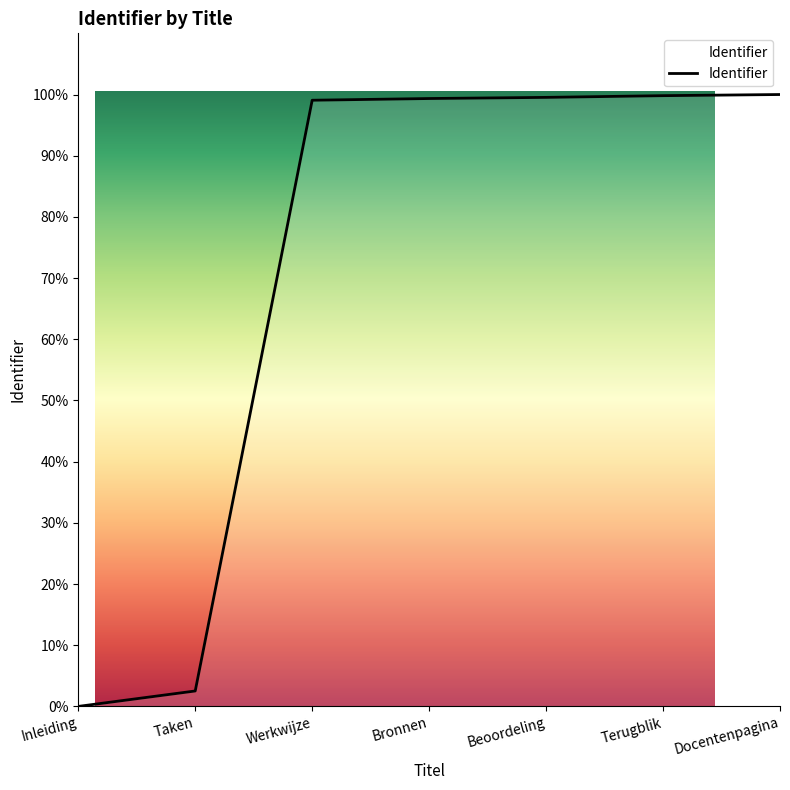

What is the label of the 4th point from the right?

Bronnen